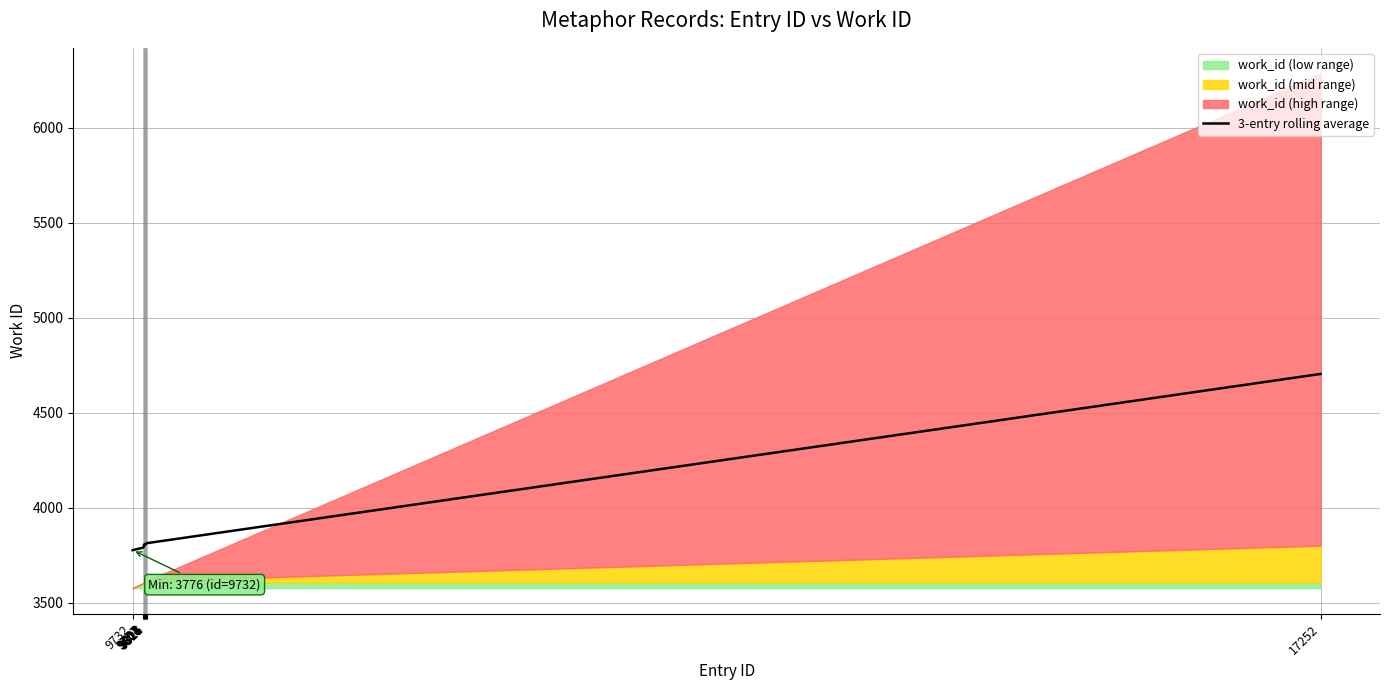

How many values are below 3806?

4